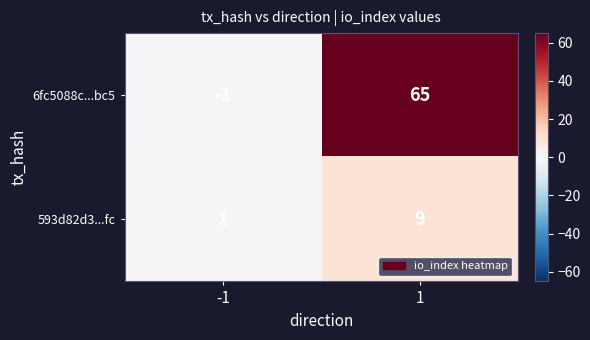

True or false: 593d82d3...fc has a value of 9 at 1.

True